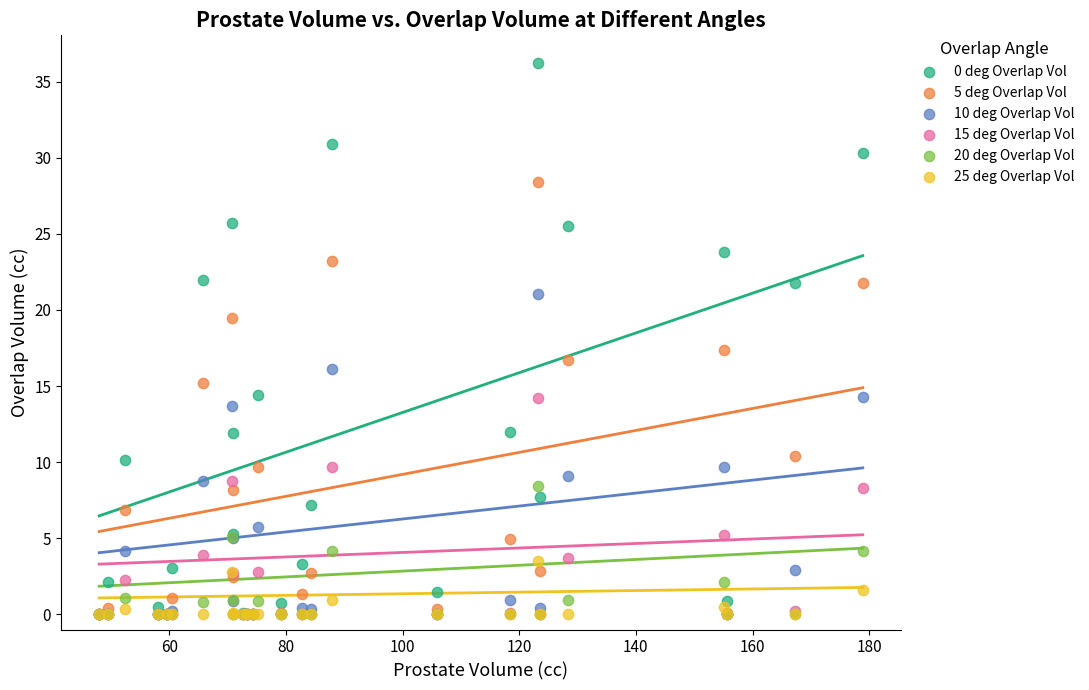

Across all series, what Y value is closest to 18?

17.4